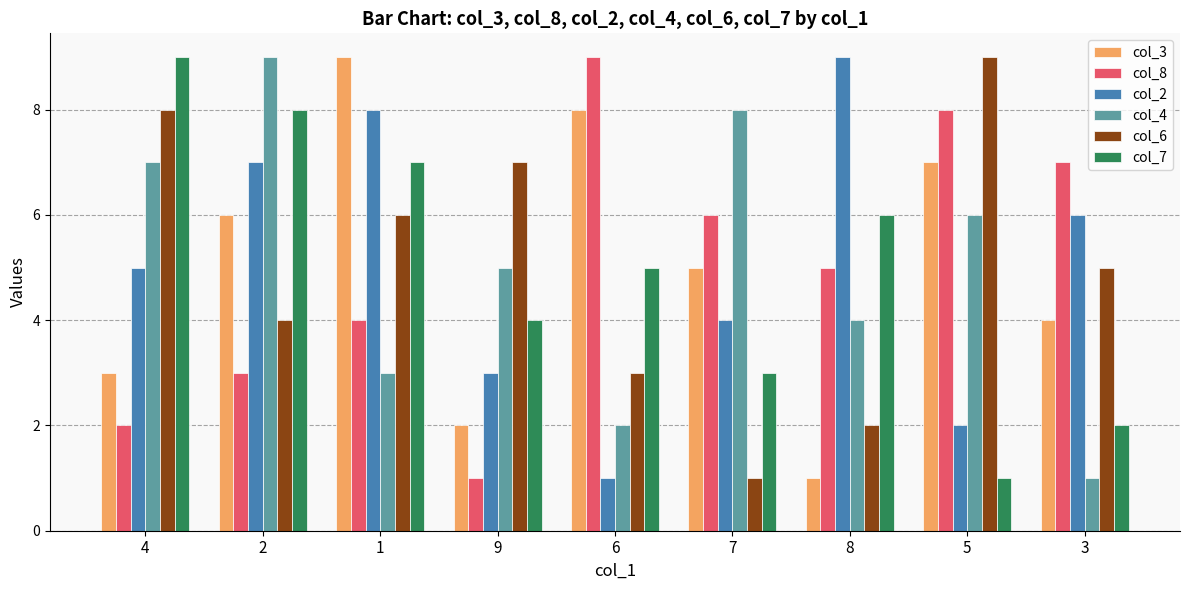

What is the sum of all col_2 values?

45